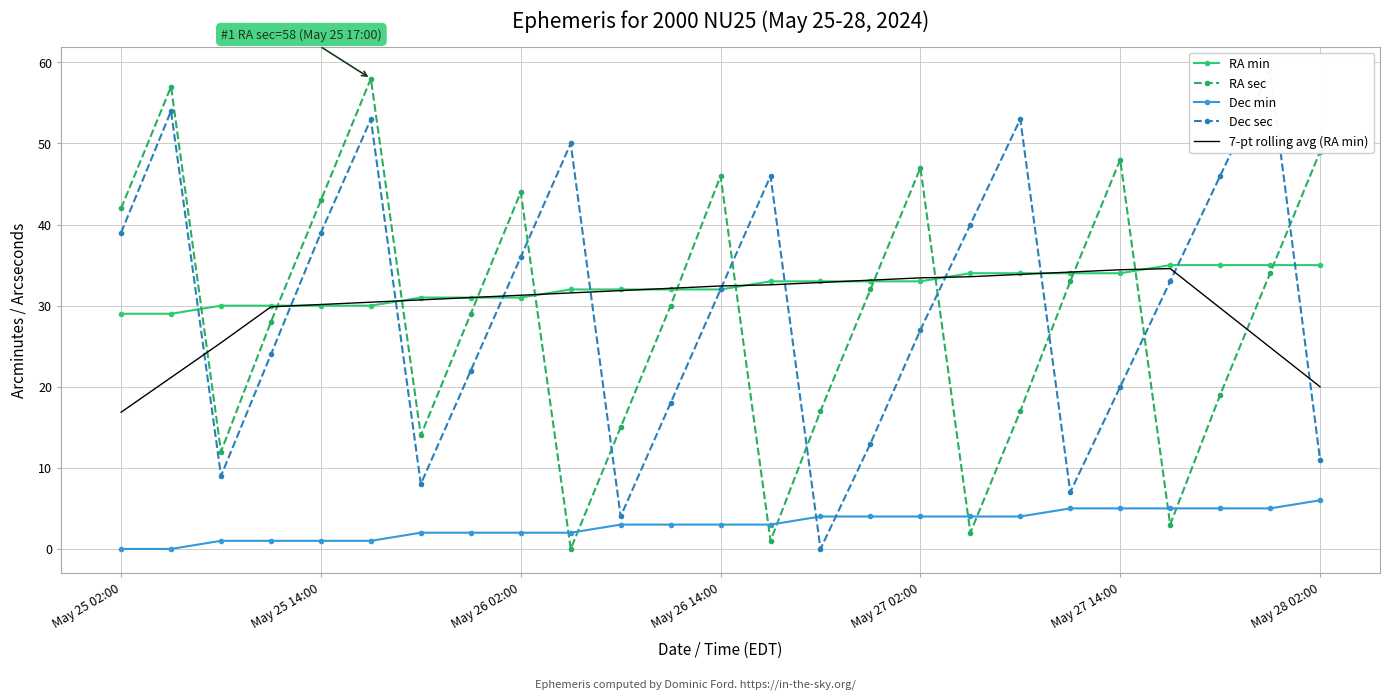

Is it true that RA sec equals 16.9 at May 26 02:00?

False